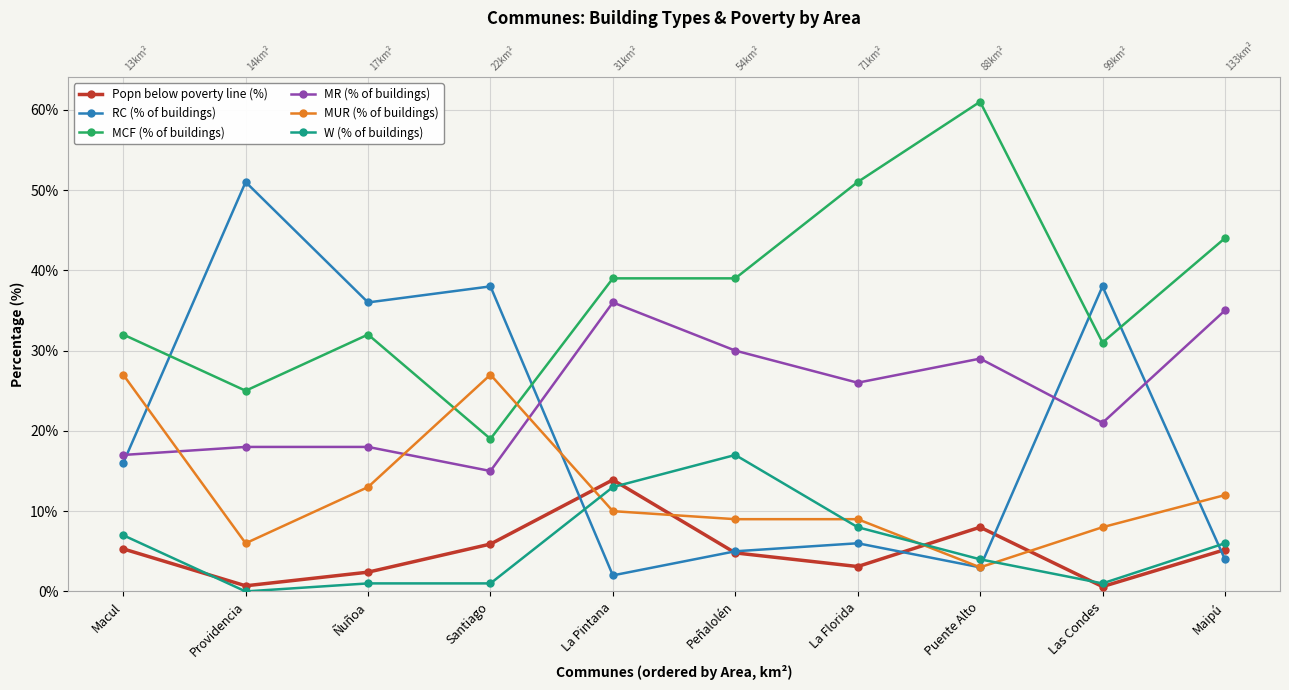

Is this an area chart (filled region under the line)?

No